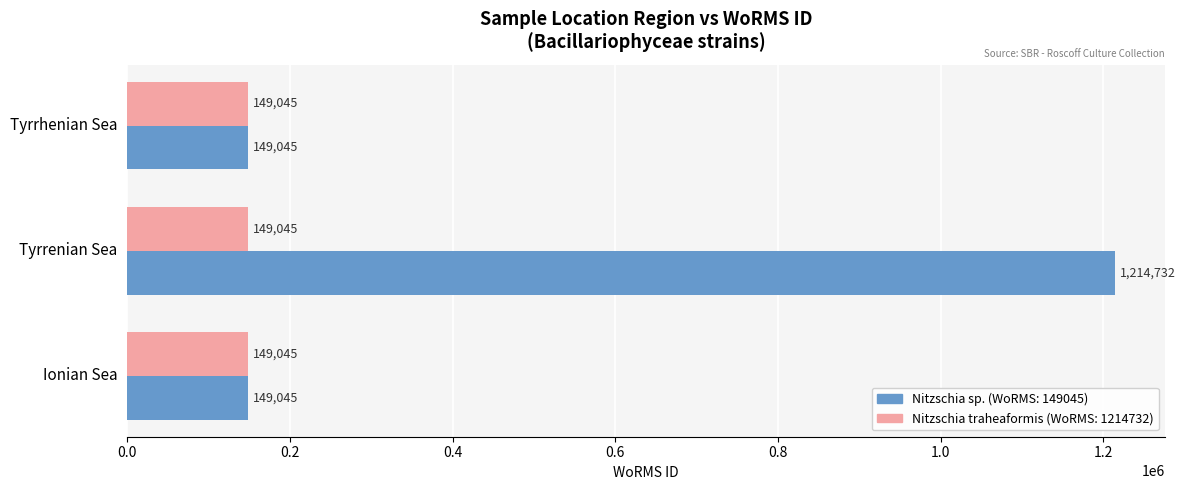

At which category does the chart reach its peak across all series?

Tyrrenian Sea